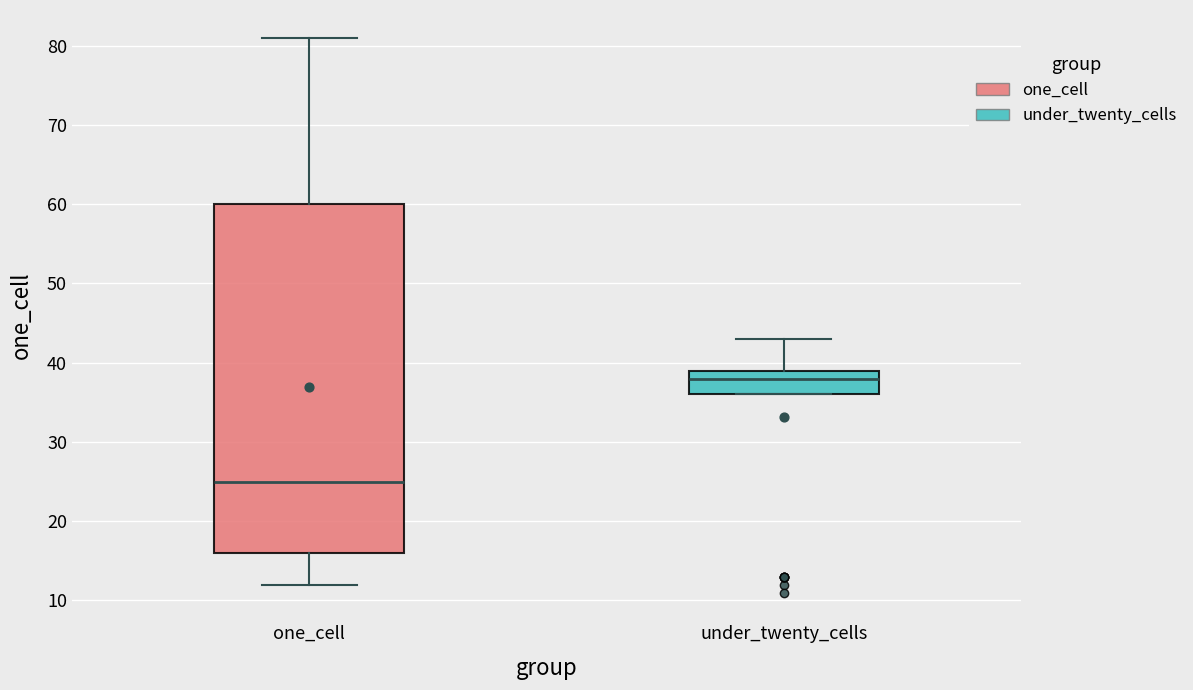

Where does the median line of the box for one_cell sit on the y-axis? The values are not printed on the chart, so give them approximately, as read against the axis.

25